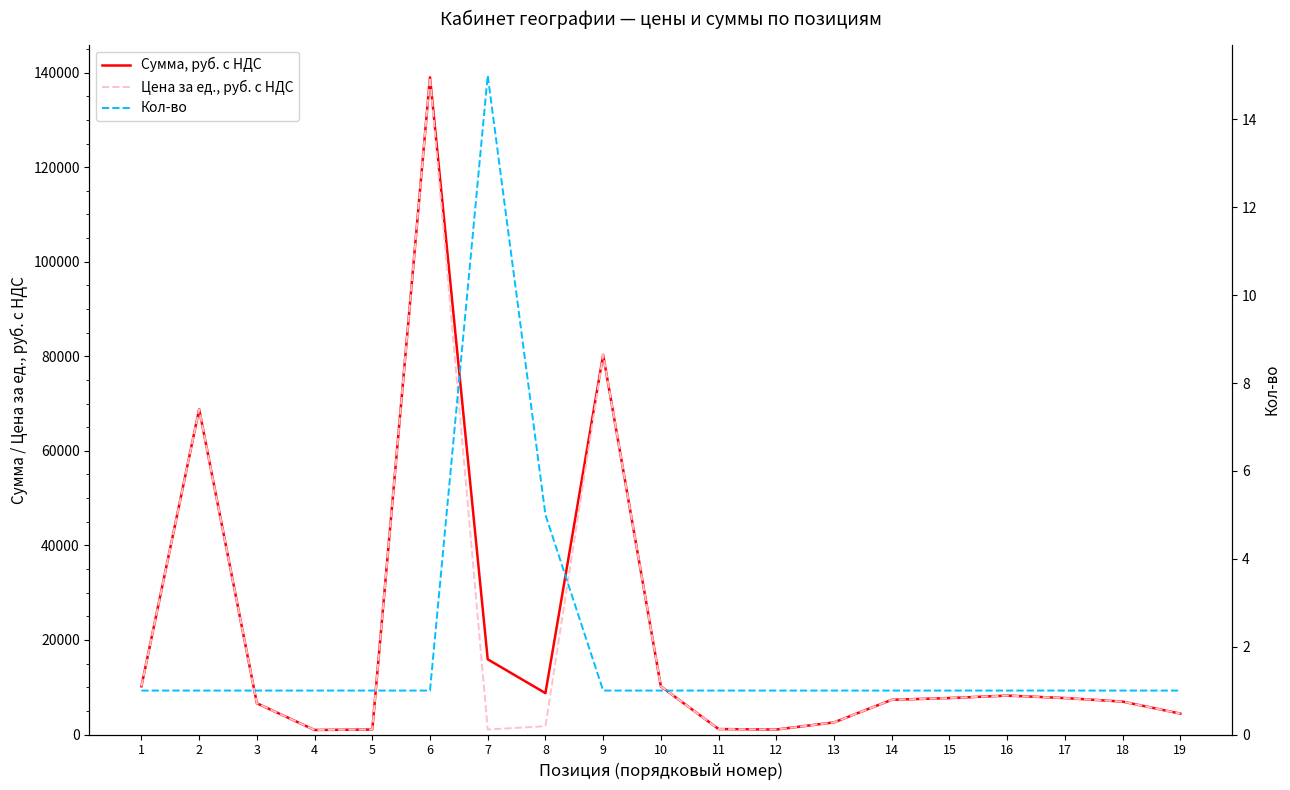

What is the total value across all series at 10?

20361